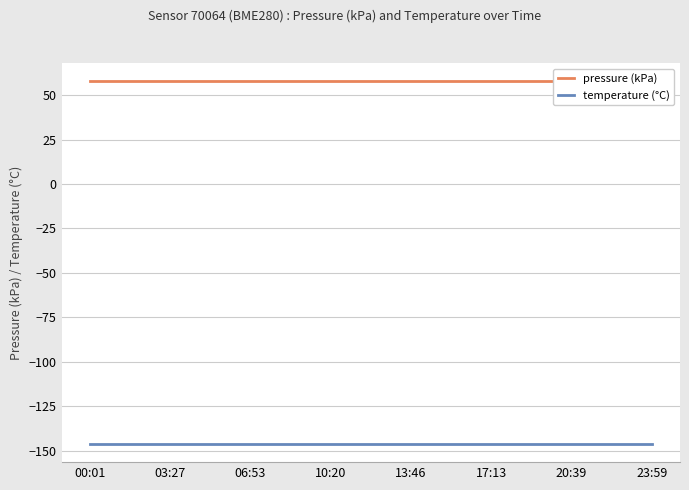

Reading right to left, extract all data points from this chart.

pressure (kPa): 57.7	57.7	57.7	57.7	57.7	57.7	57.7	57.7	57.7	57.7	57.7	57.7	57.7	57.7	57.7
temperature (°C): -146.2	-146.2	-146.2	-146.2	-146.2	-146.2	-146.2	-146.2	-146.2	-146.2	-146.2	-146.2	-146.2	-146.2	-146.2